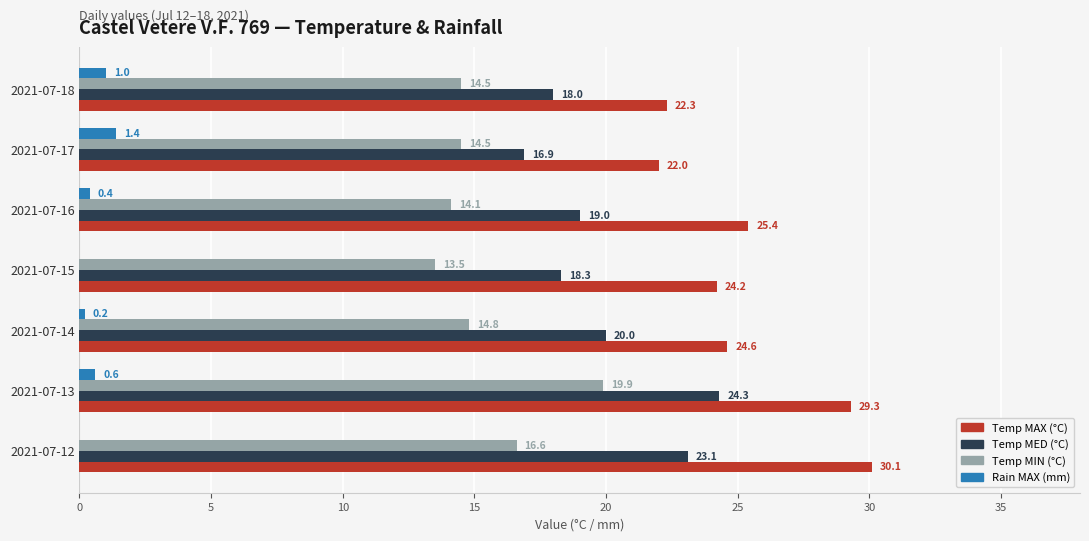

Is the value of Rain MAX (mm) at 2021-07-15 greater than the value of Temp MAX (°C) at 2021-07-16?

No